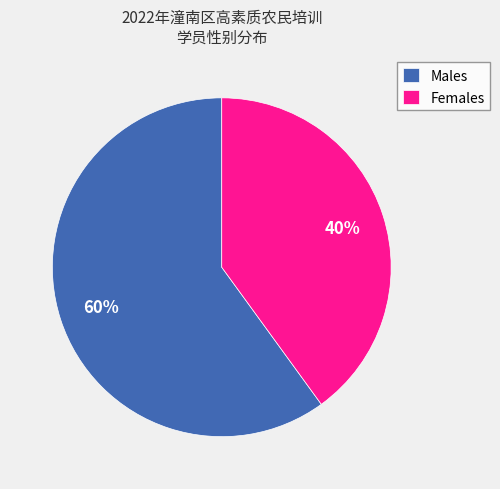

To the nearest percent, what is the average slice percentage?

50%